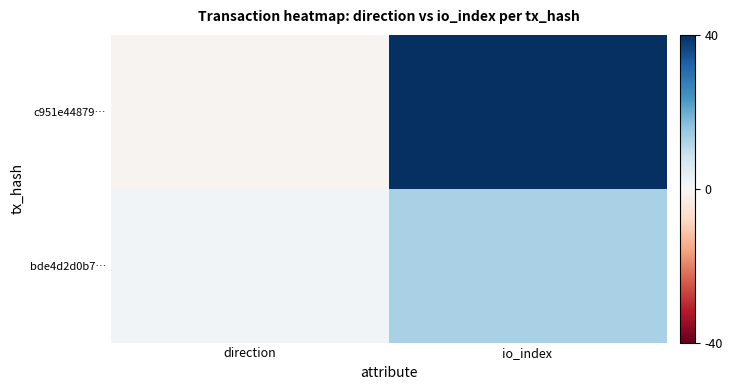

Count the number of data series in this chart.

2